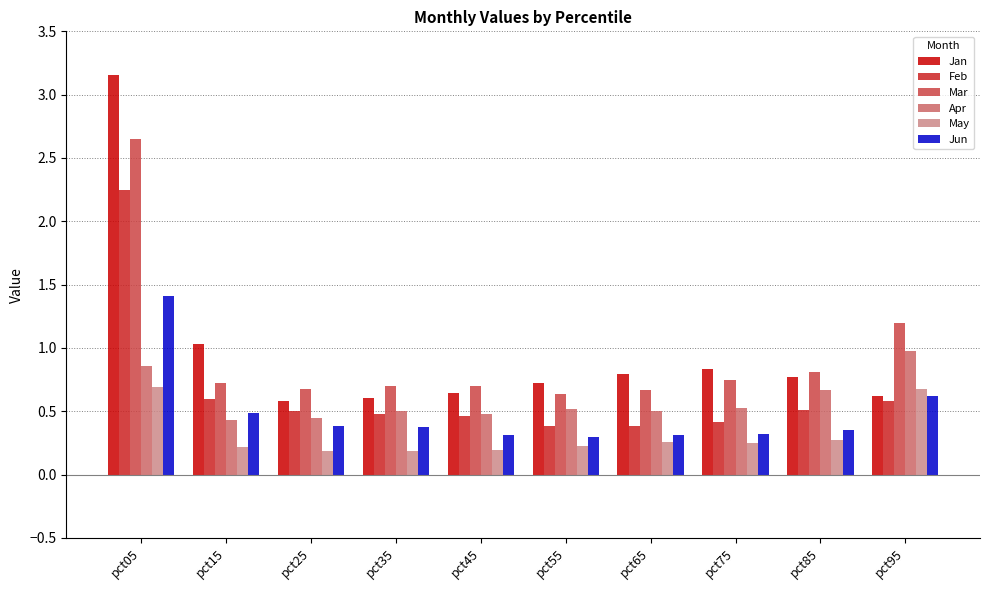

Between pct15 and pct45, which series saw the biggest shift?

Jan